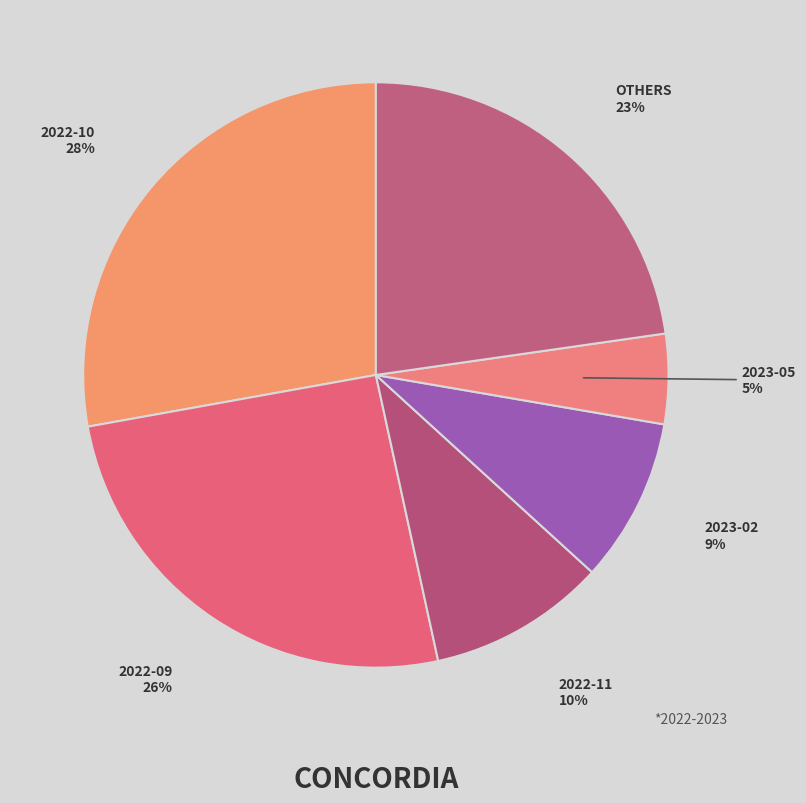

How many slices are in this pie chart?

6